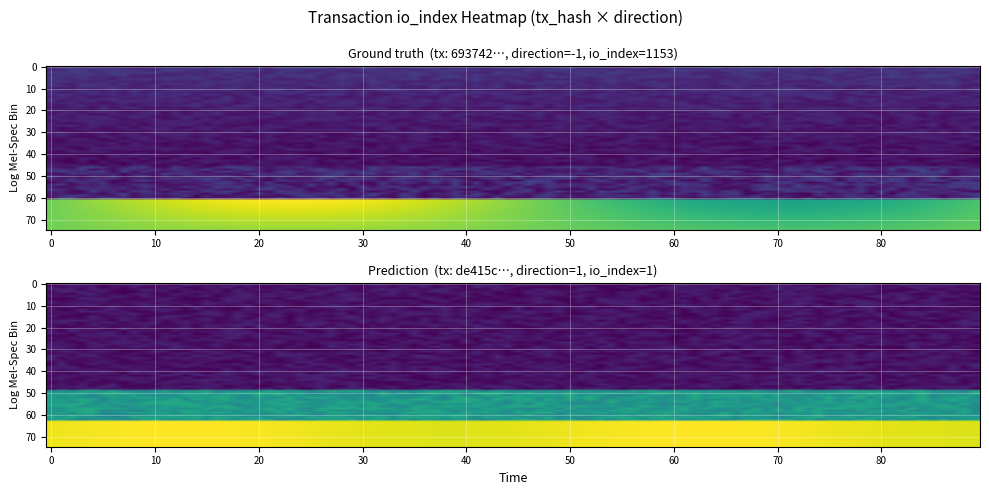

What is the total value across all series at io_index?

1154